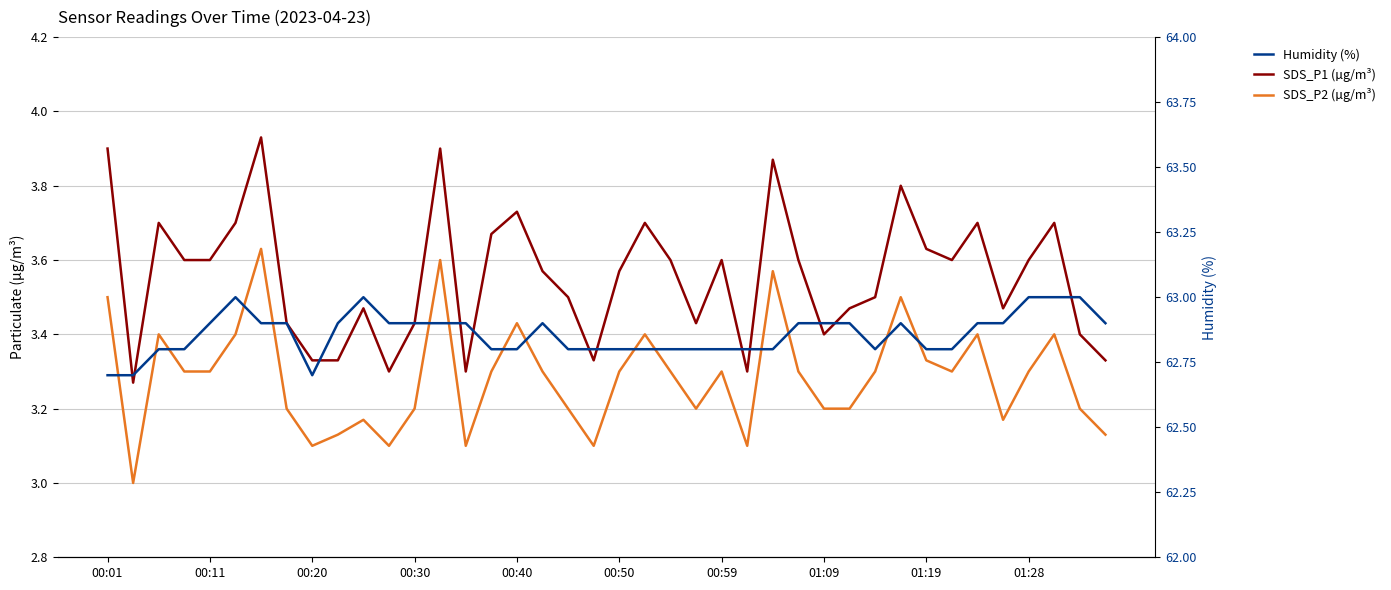

What is the approximate value of SDS_P2 at 00:40?

3.4